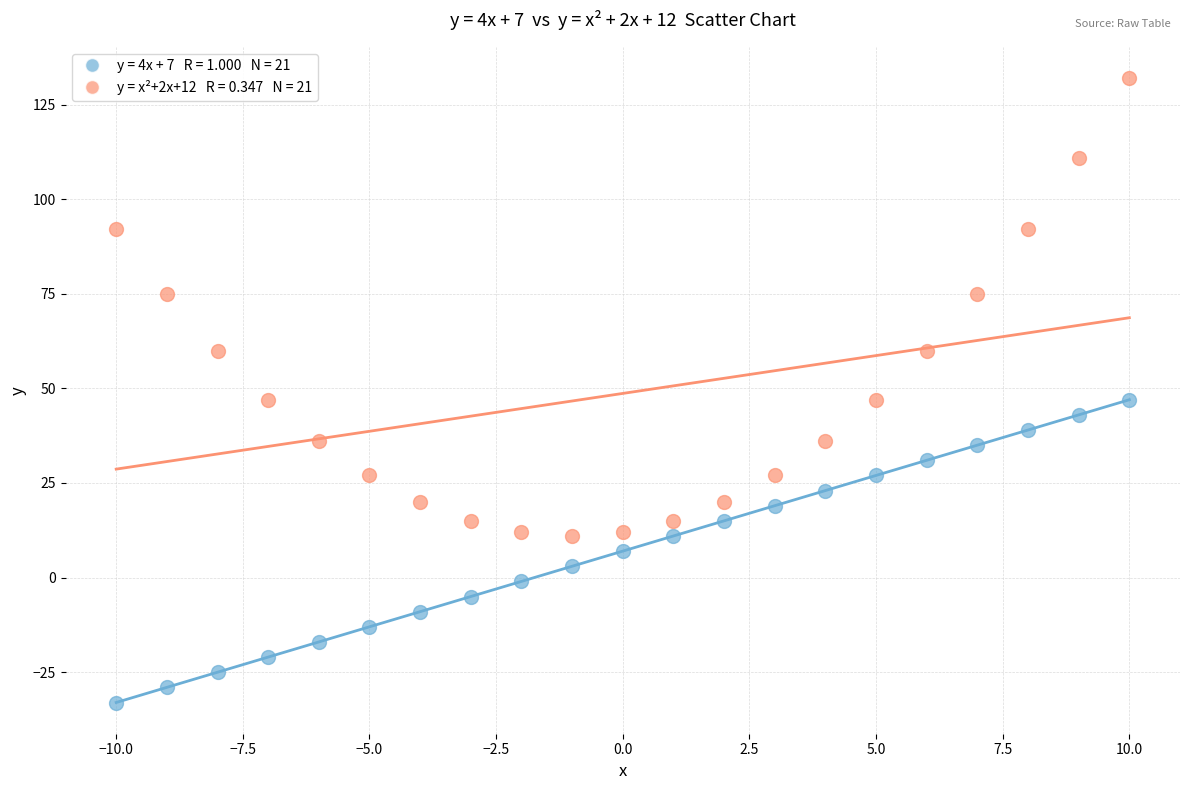

Across all data points, what is the range of Y values (max minus min)?

165